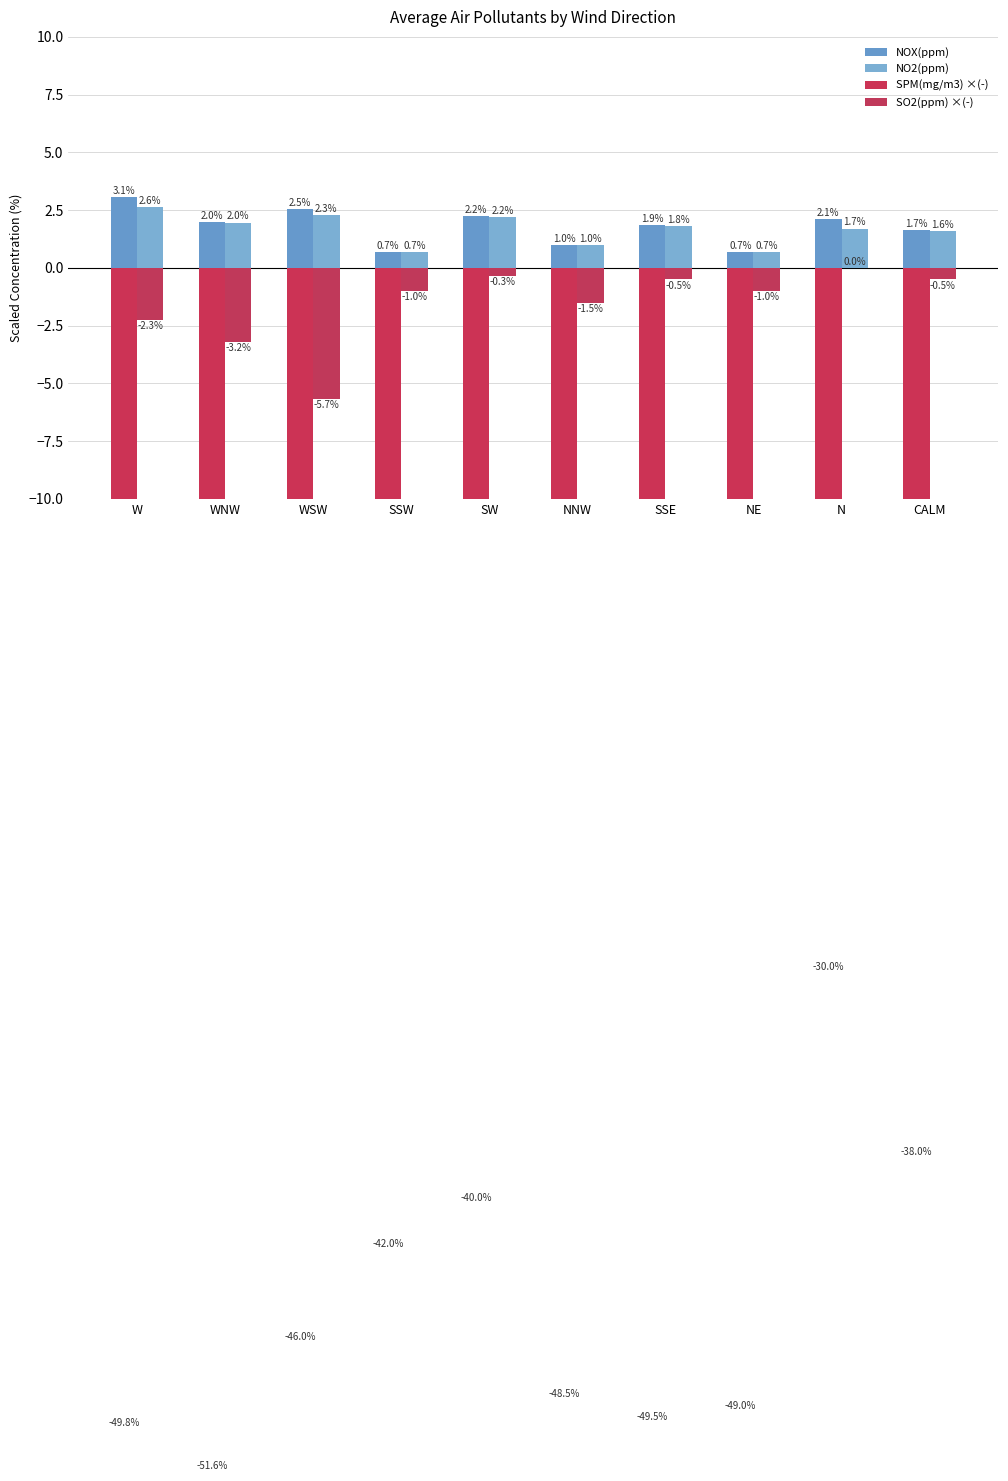

How many distinct data groups are displayed?

4